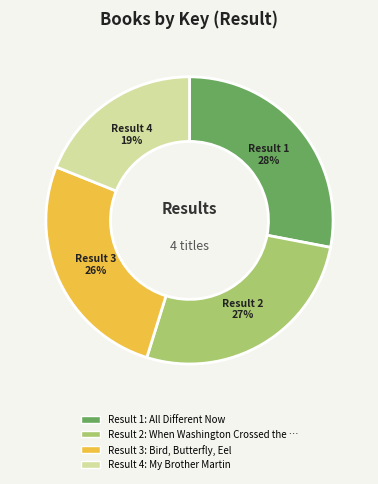

To the nearest percent, what is the difference between the largest and smallest slice percentages?

9%